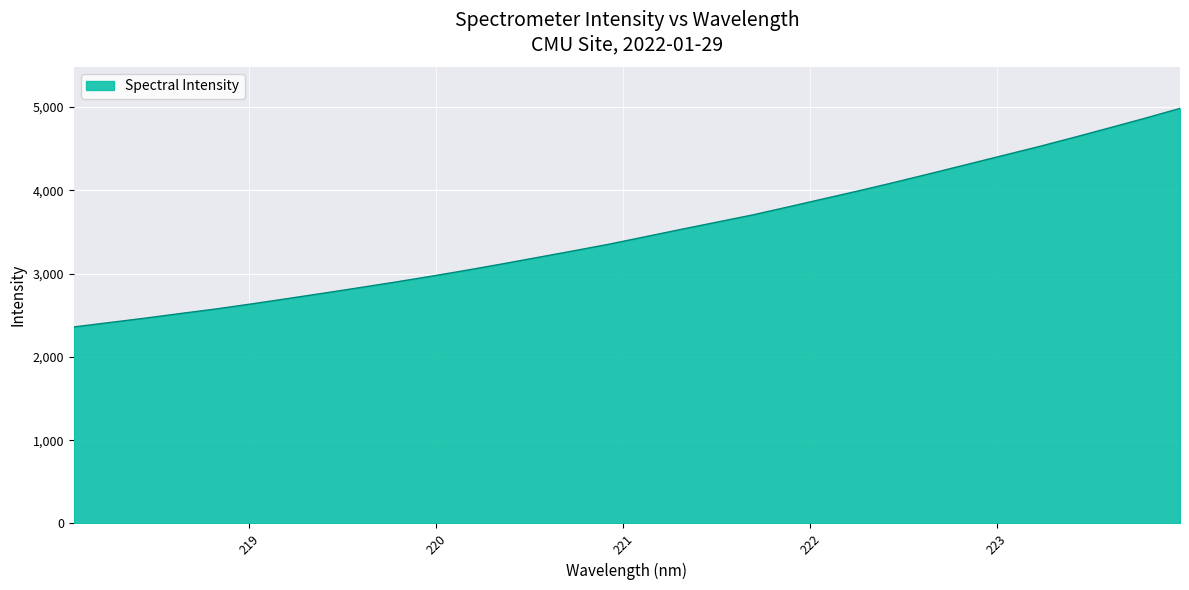

What is the greatest value displayed?

4982.7